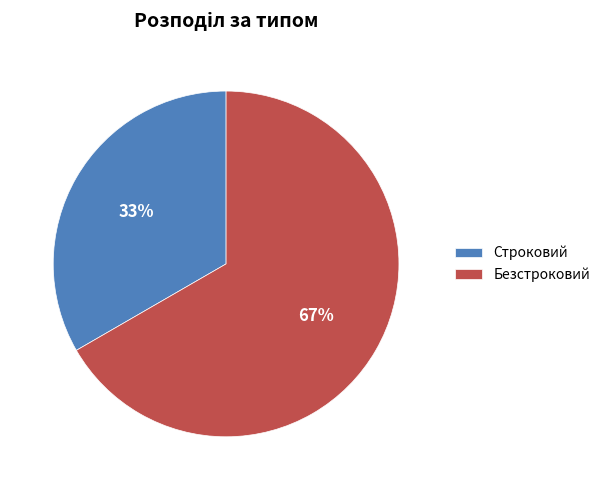

Is there any slice that represents more than half of the pie?

Yes